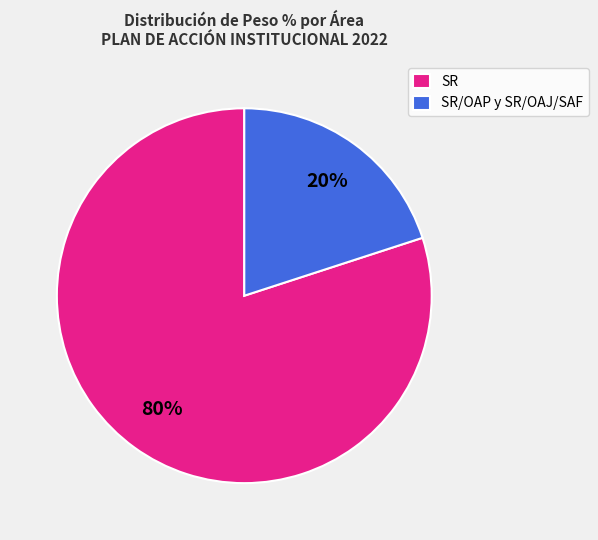

True or false: SR/OAP y SR/OAJ/SAF accounts for 15% of the total.

False